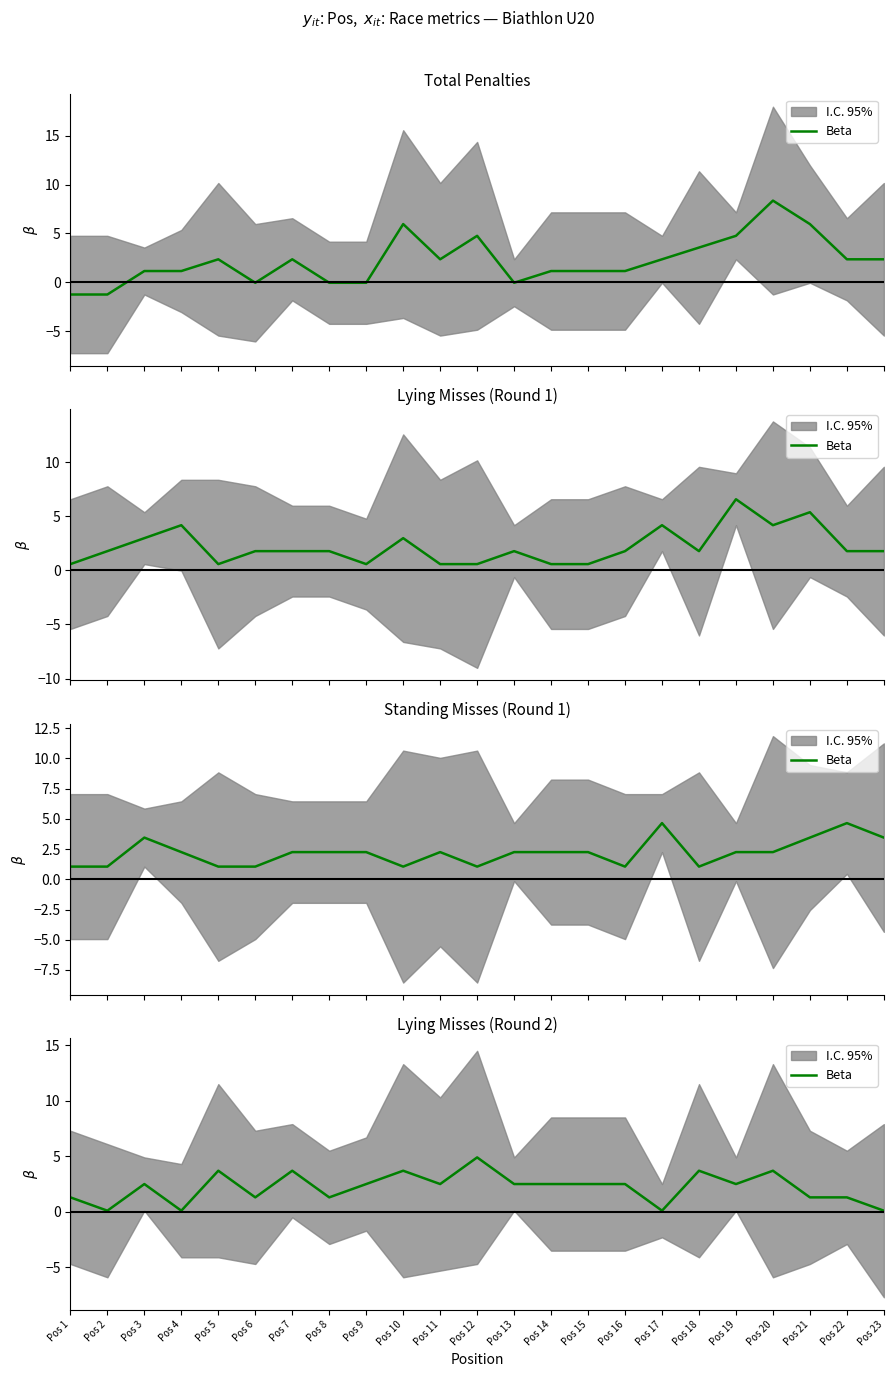

True or false: the data has more than 1 interior local peaks.

True